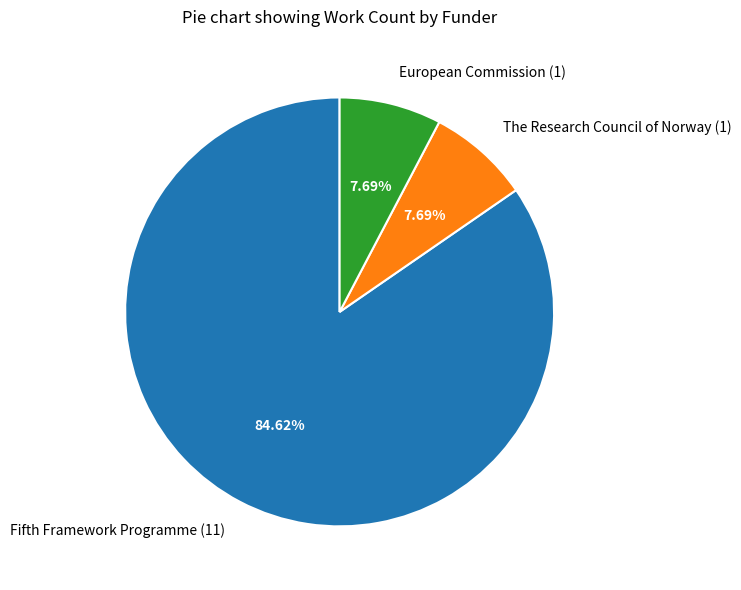

To the nearest percent, what is the difference between the largest and smallest slice percentages?

77%